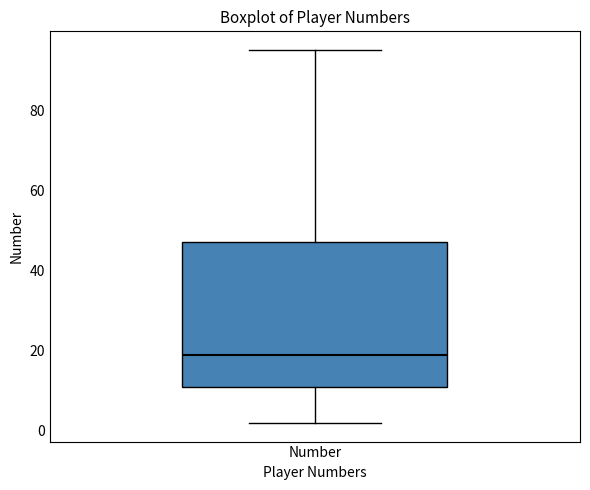

Read this box plot against the y-axis: the position of the median line, the range covered by the box, and the ends of both whiskers. The values are not printed on the chart, so give them approximately, as read against the axis.

median 20, box 12 to 48, whiskers 2 to 96